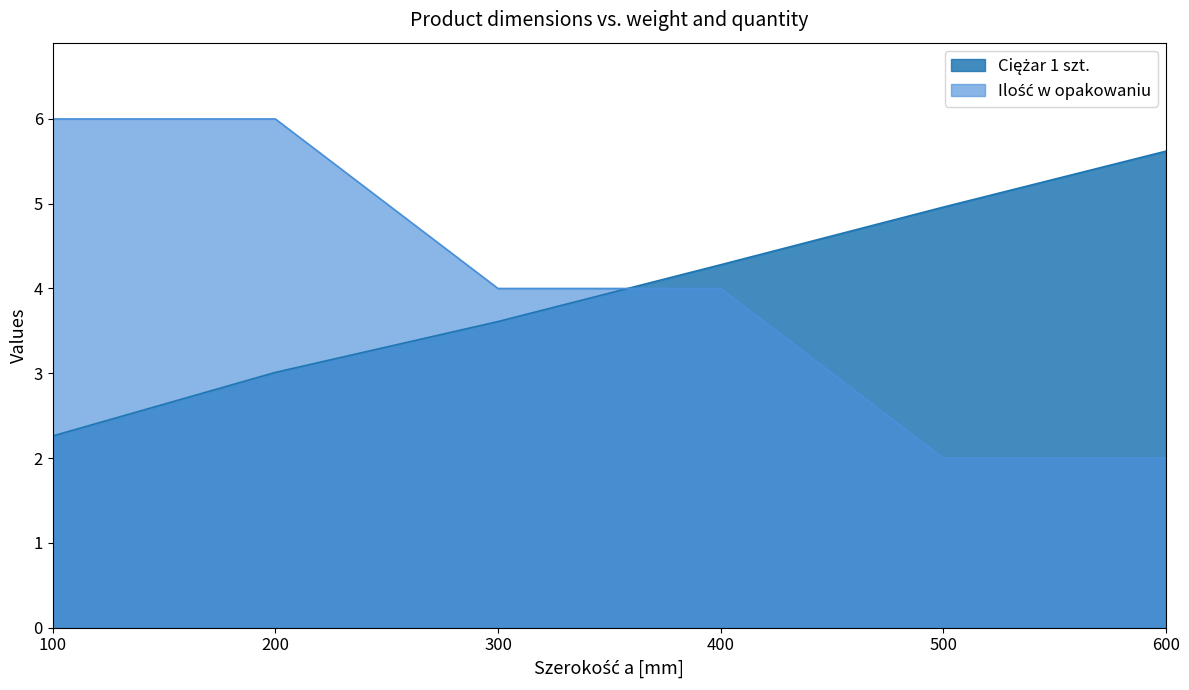

Which series has the widest spread of values?

Ilość w opakowaniu